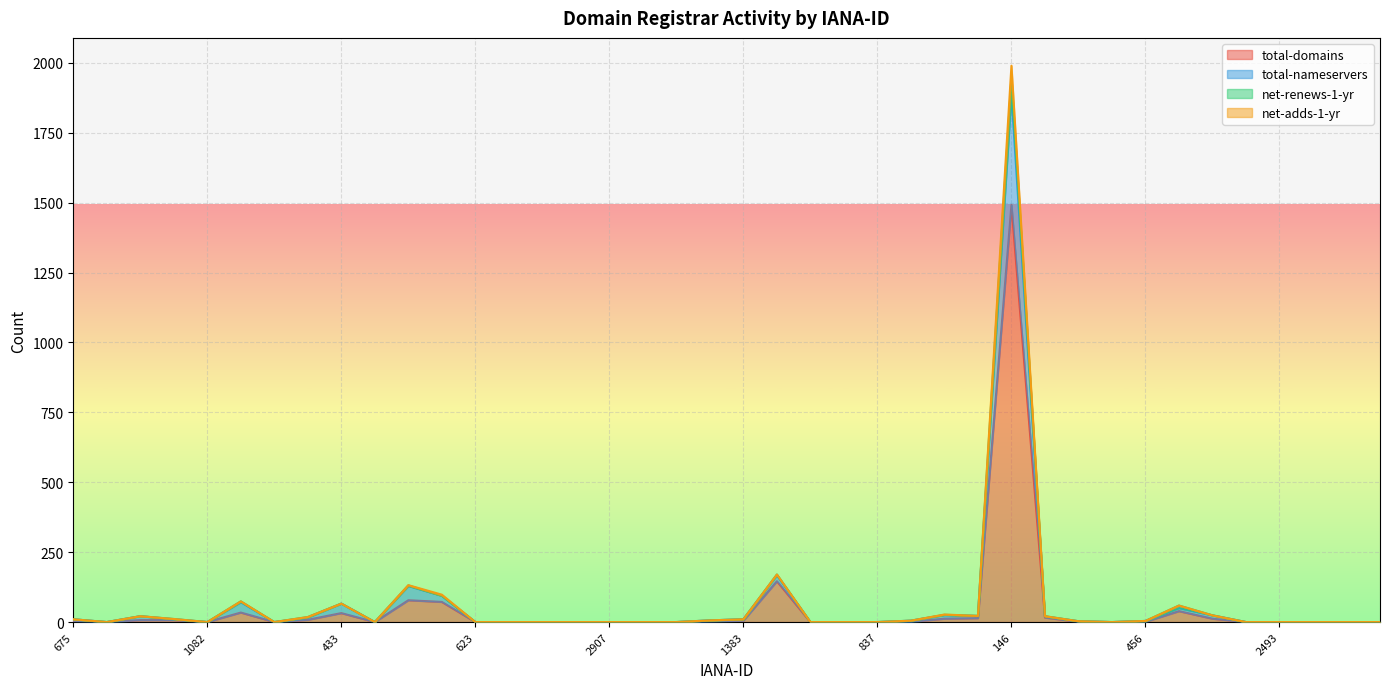

True or false: total-nameservers and total-domains cross at least once.

False